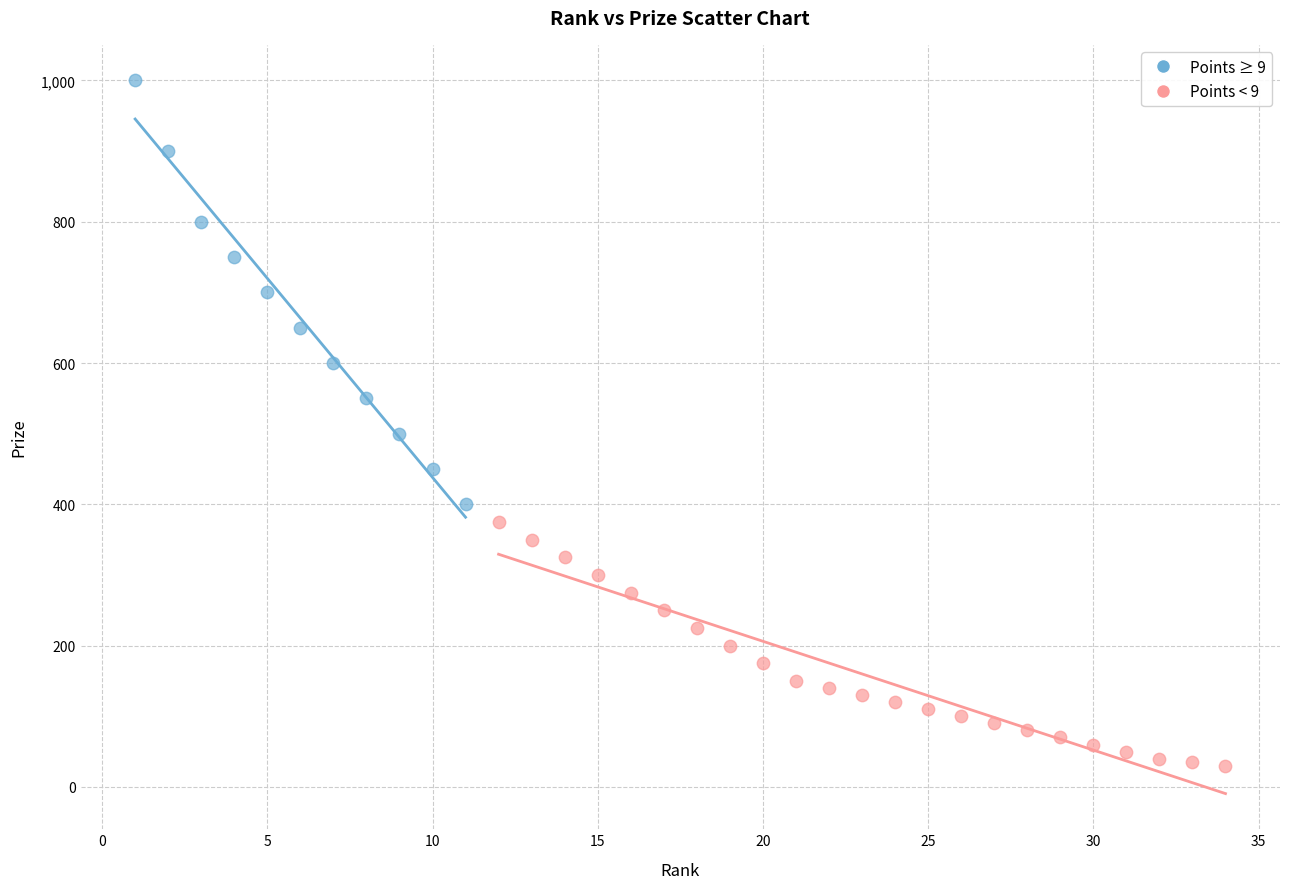

Which series has the widest spread of Y values?

Points ≥ 9